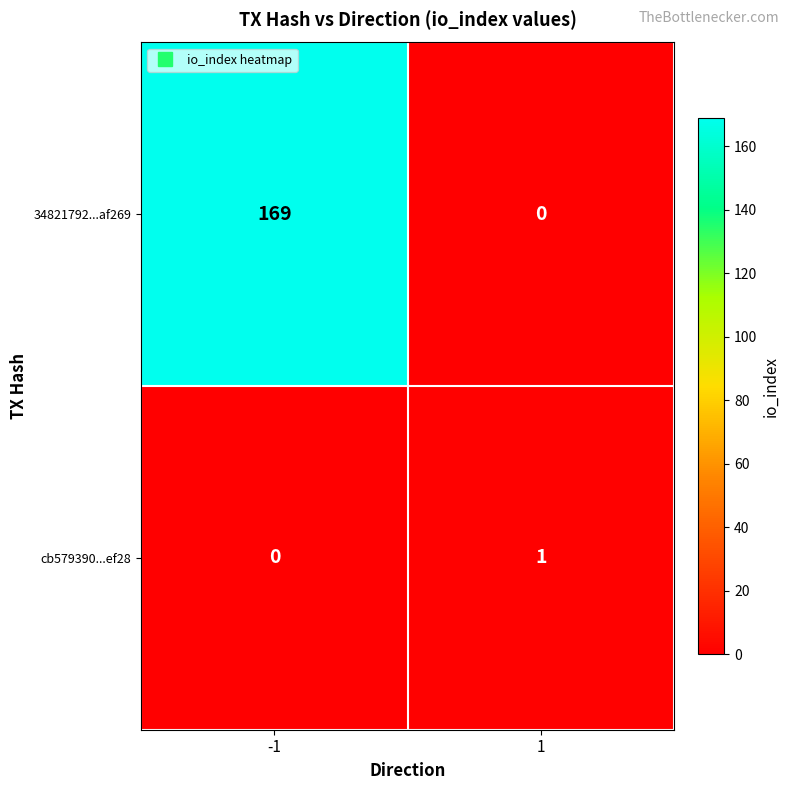

What is the highest value of the 34821792...af269 series?

169